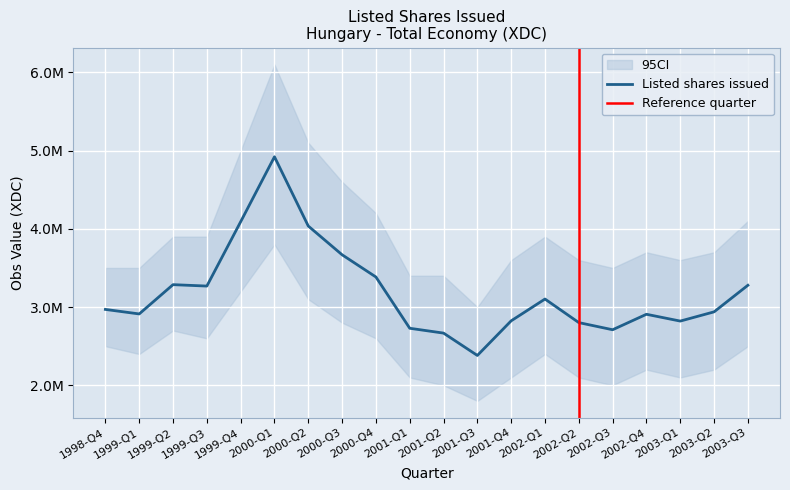

What value does the data have at 2001-Q3, to the nearest 50?

2381300